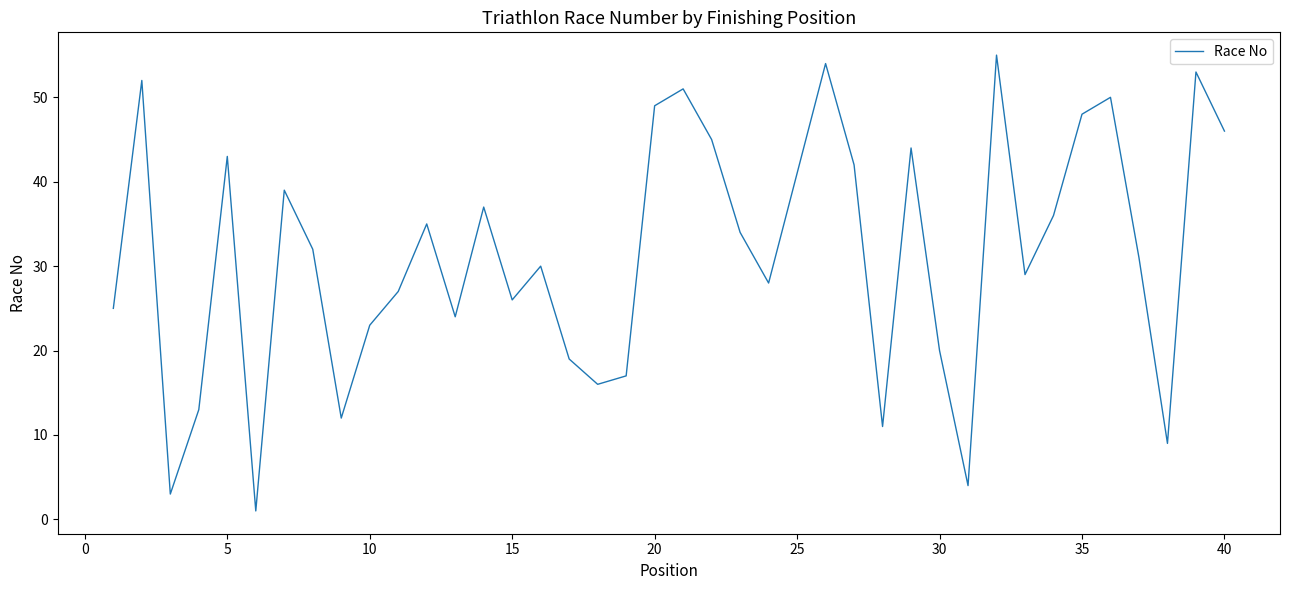

What is the greatest value displayed?

55